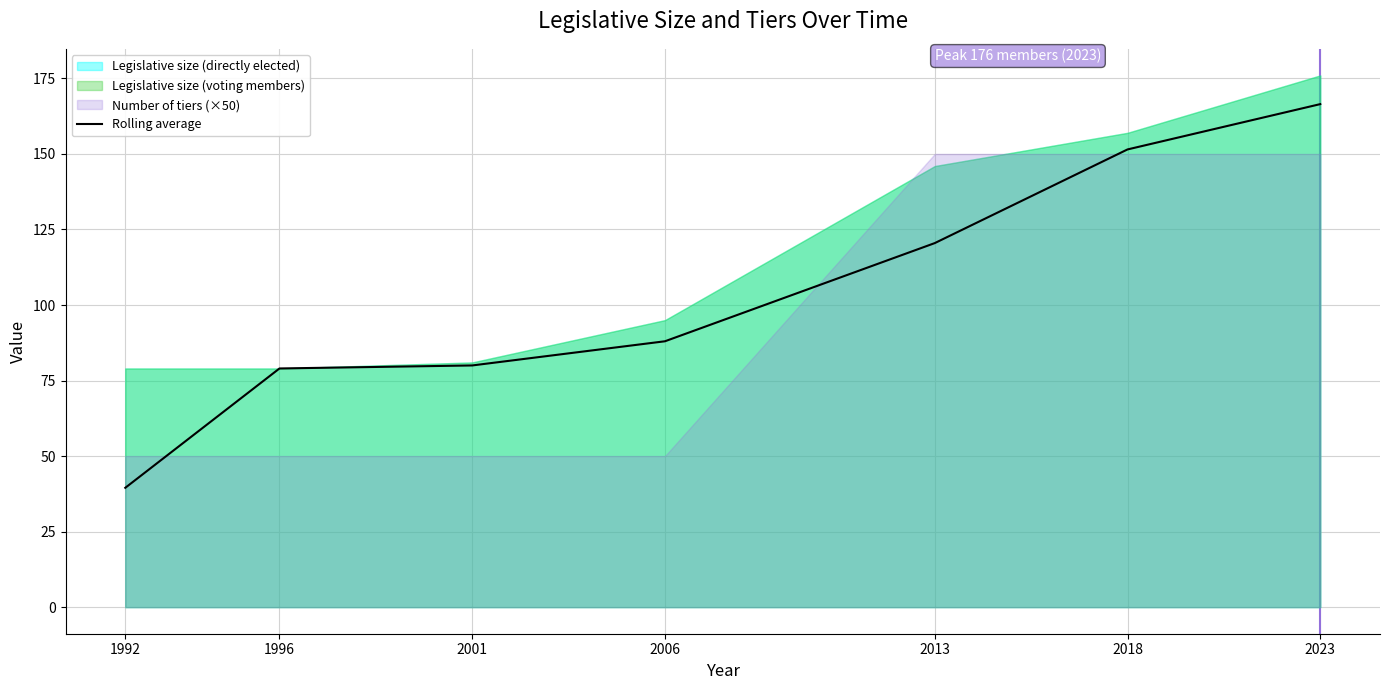

What is the minimum value shown in the chart?

39.5